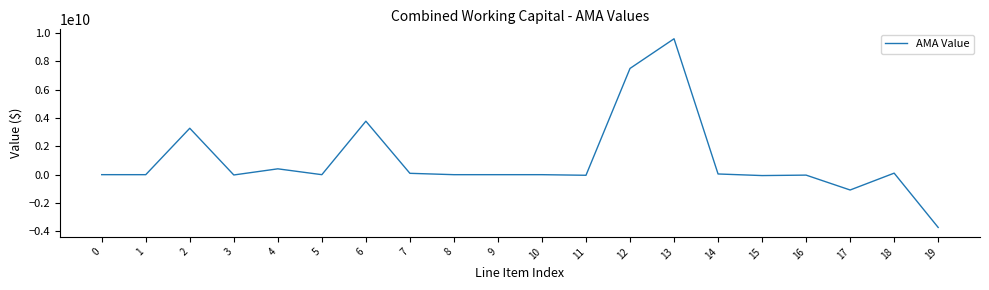

What is the difference between the maximum and second lowest values?

10665737955